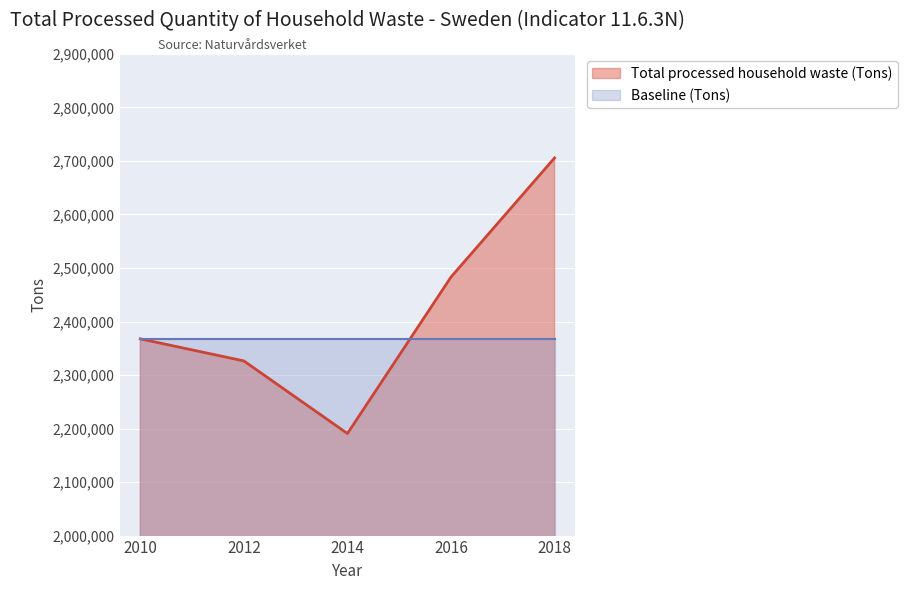

Rank the categories by value from highest to lowest.

2018, 2016, 2010, 2012, 2014